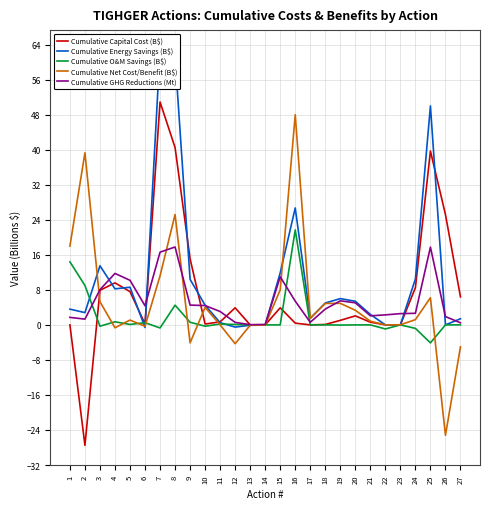

True or false: Cumulative Capital Cost (B$) and Cumulative O&M Savings (B$) intersect in this chart.

True